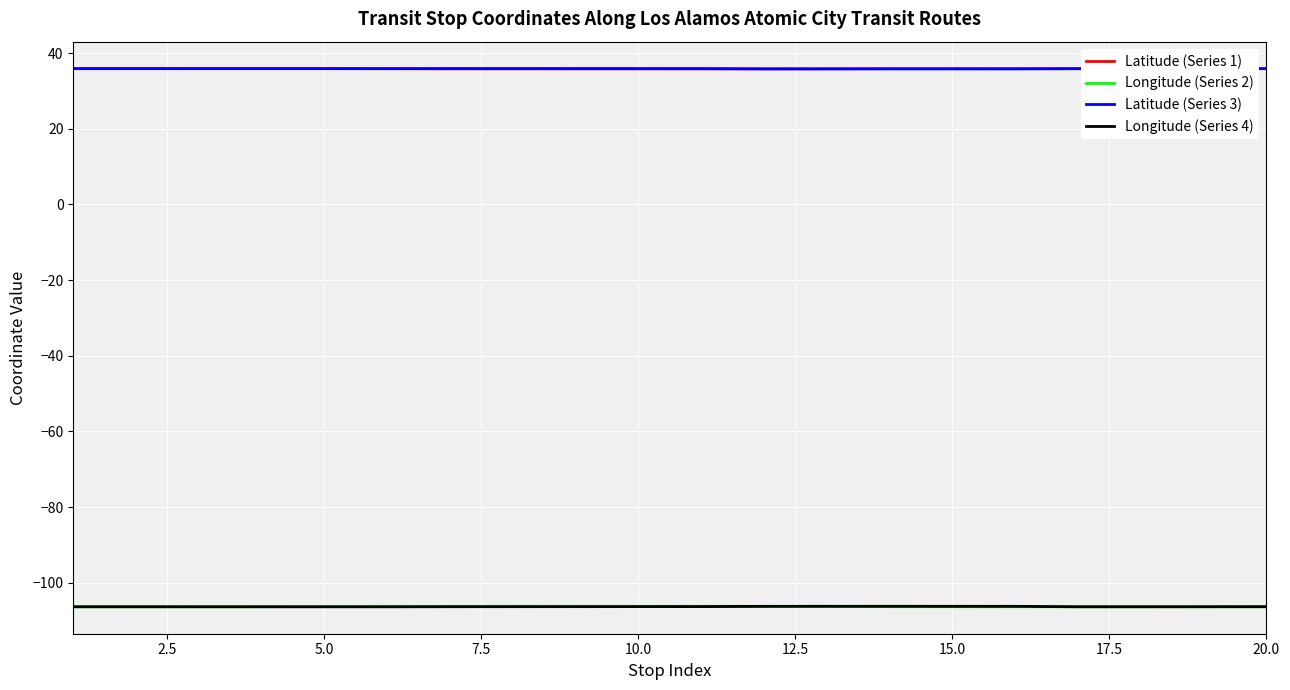

True or false: Latitude (Series 3) and Longitude (Series 4) cross at least once.

False